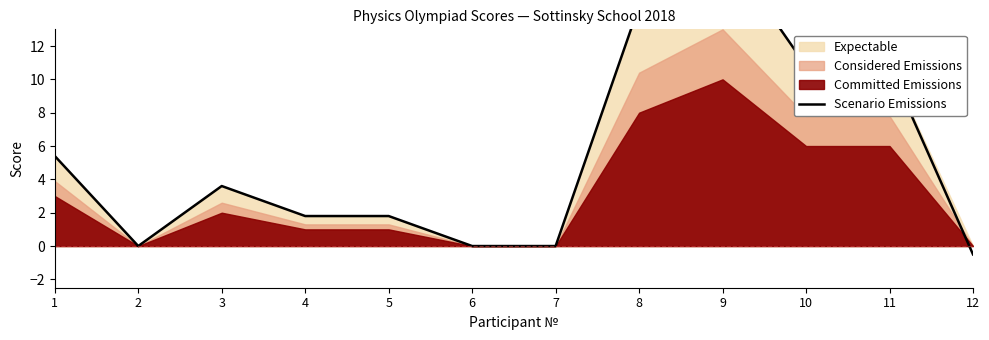

Rank the categories by value from highest to lowest.

9, 8, 10, 11, 1, 3, 4, 5, 2, 6, 7, 12